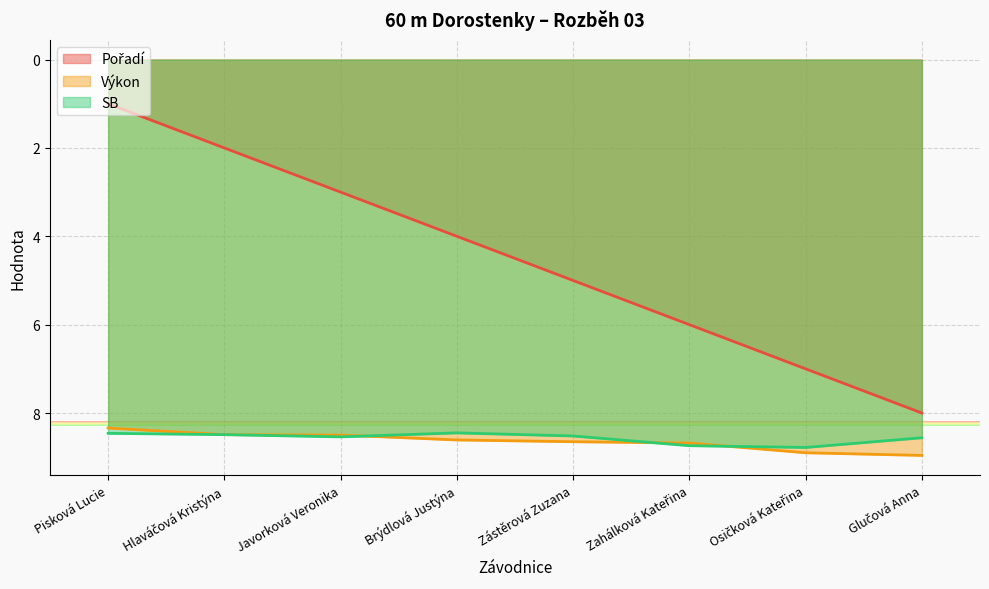

What is the greatest value displayed?

9.0